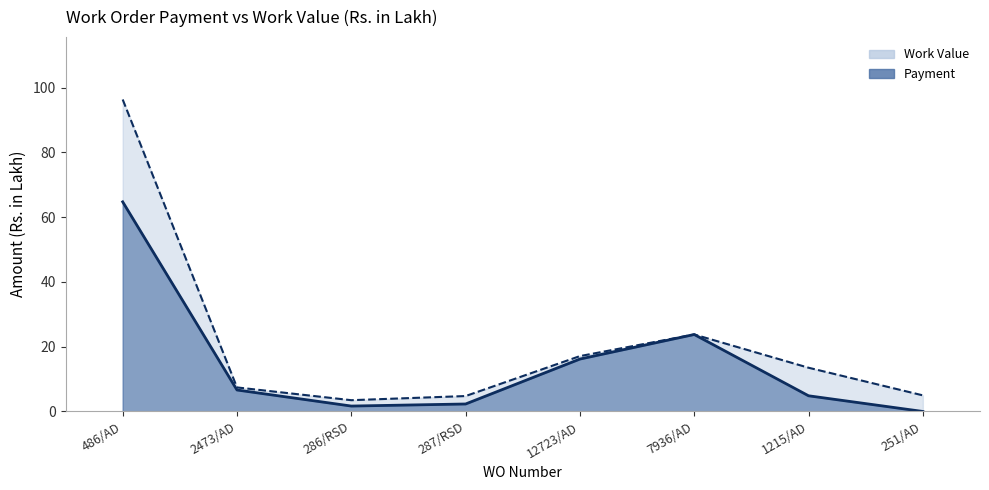

What is the label of the 1st point from the left?

486/AD